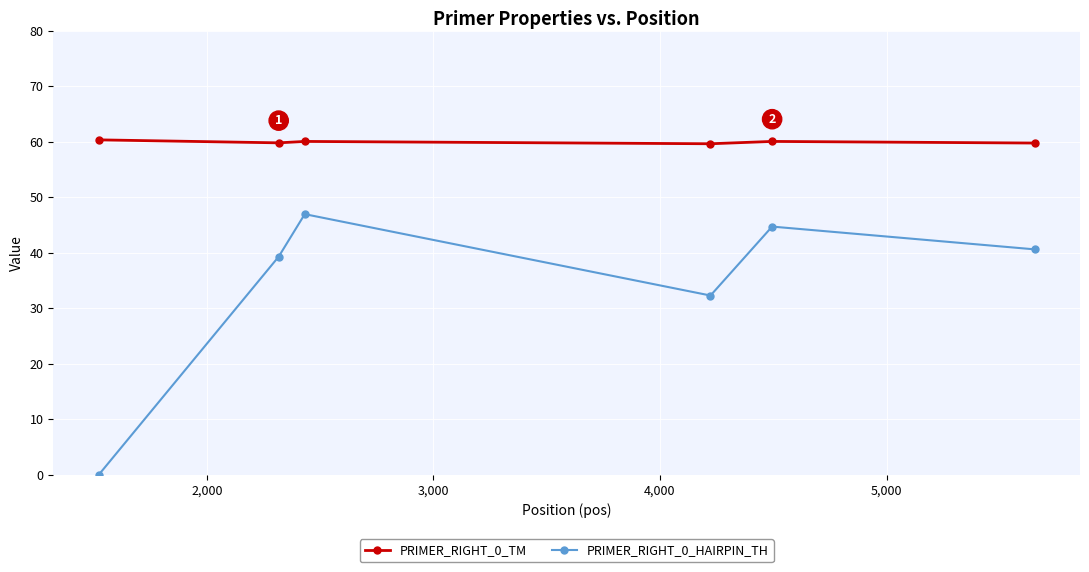

What is the value of the PRIMER_RIGHT_0_TM point at the 3rd from the left?

60.0